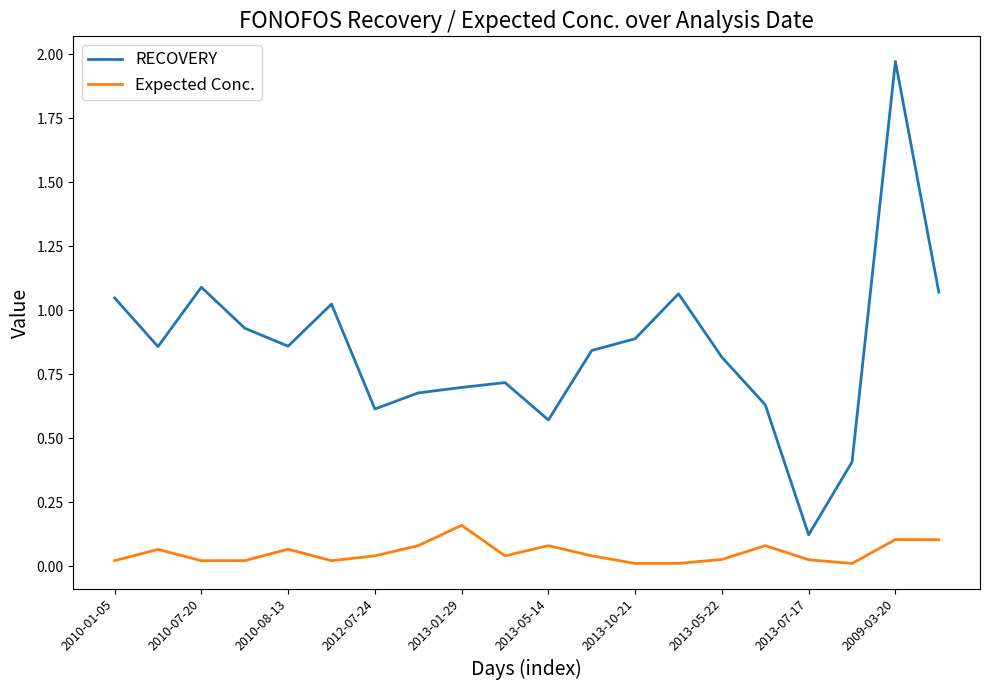

List the series in order of their peak value, highest first.

RECOVERY, Expected Conc.